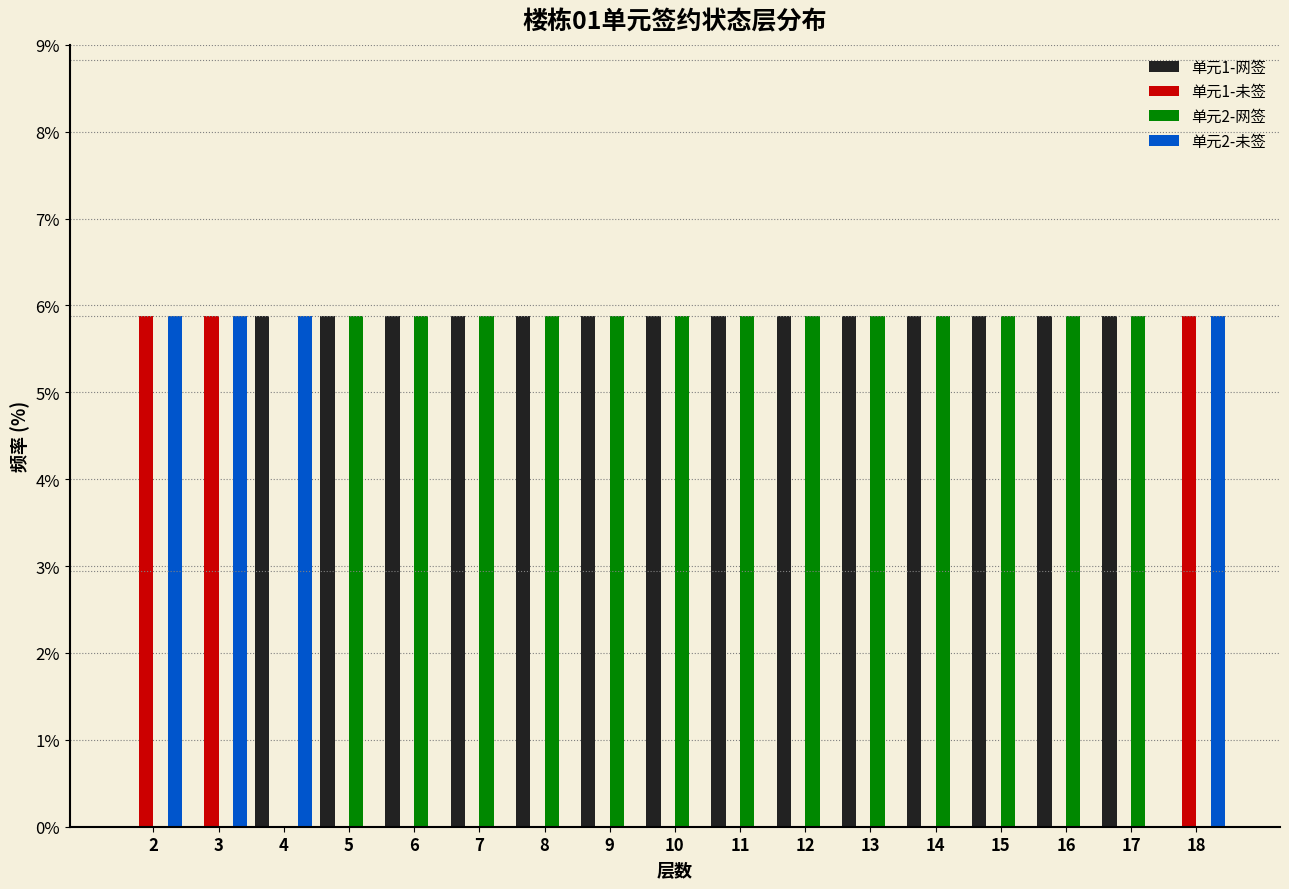

Where does the 单元1-网签 series first go above 5?

4